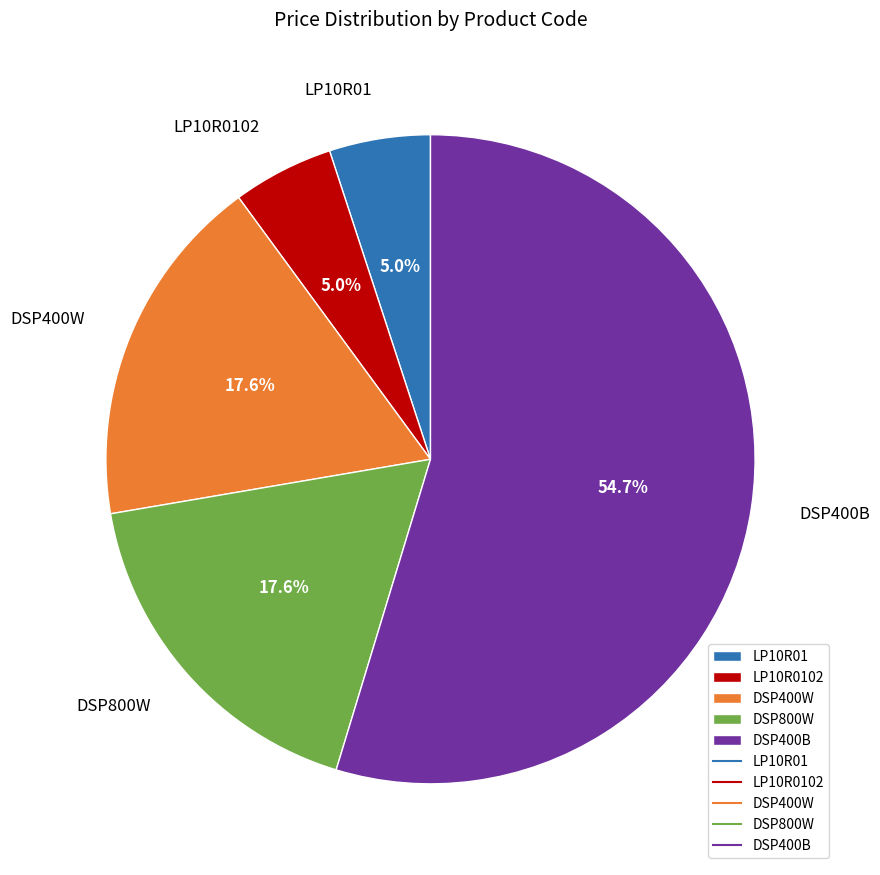

Is it true that LP10R0102 is 1% of the pie?

False